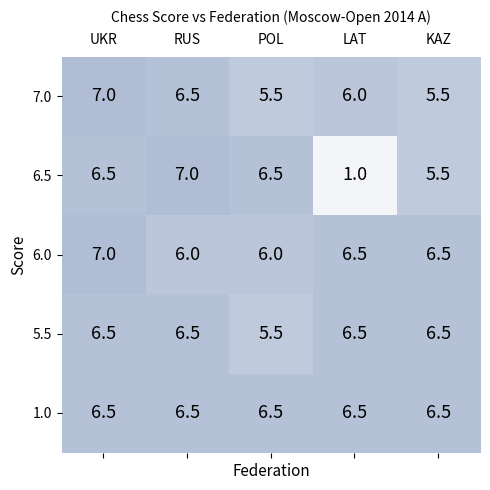

Count the number of categories in the chart.

5